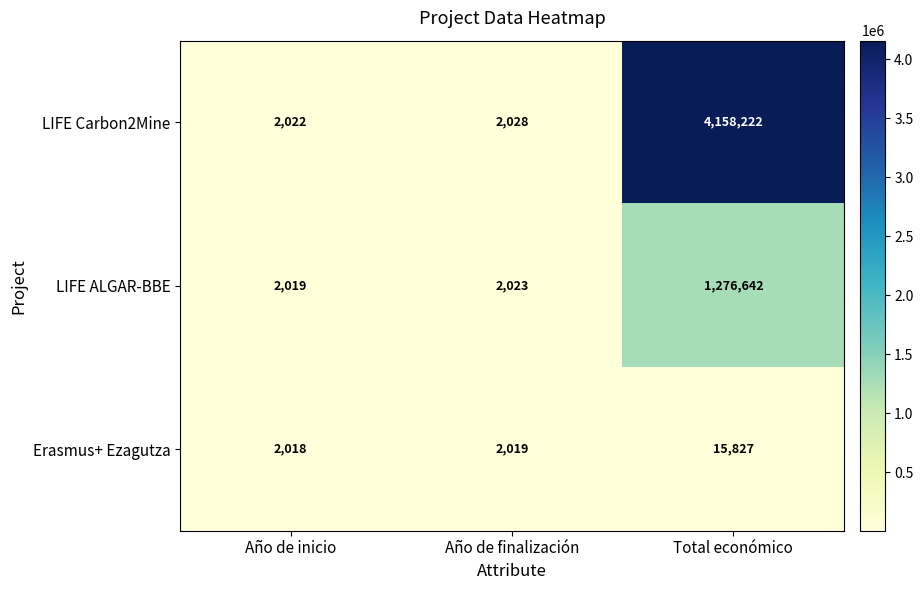

Reading right to left, transcribe all the data shown in this chart.

LIFE Carbon2Mine: 4158222	2028	2022
LIFE ALGAR-BBE: 1276642	2023	2019
Erasmus+ Ezagutza: 15827	2019	2018